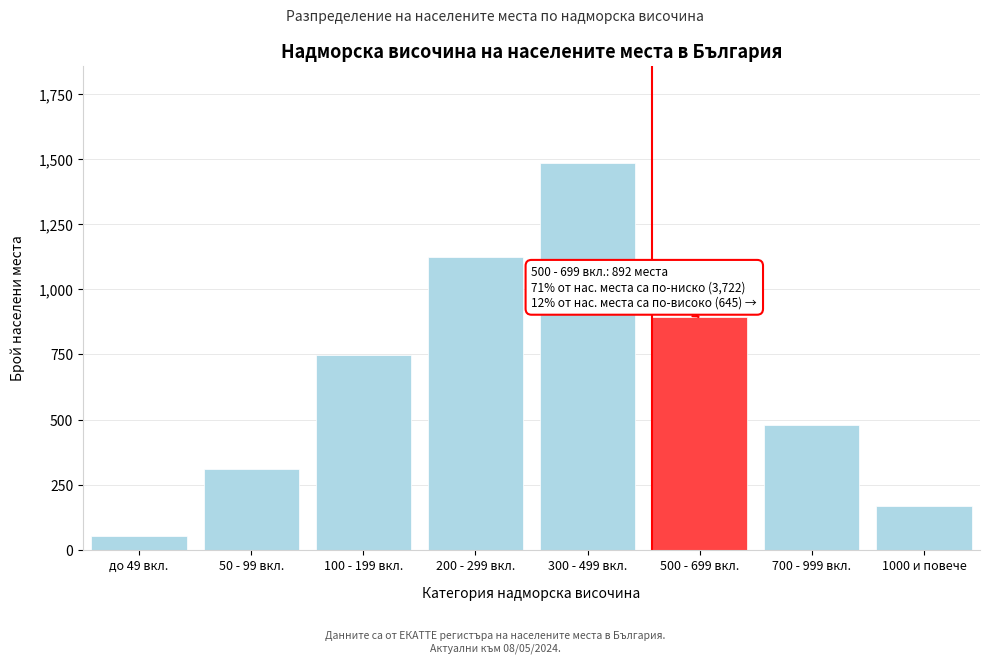

Reading left to right, list all the values displayed in this chart.

до 49 вкл.=52	50 - 99 вкл.=312	100 - 199 вкл.=748	200 - 299 вкл.=1124	300 - 499 вкл.=1486	500 - 699 вкл.=892	700 - 999 вкл.=478	1000 и повече=167